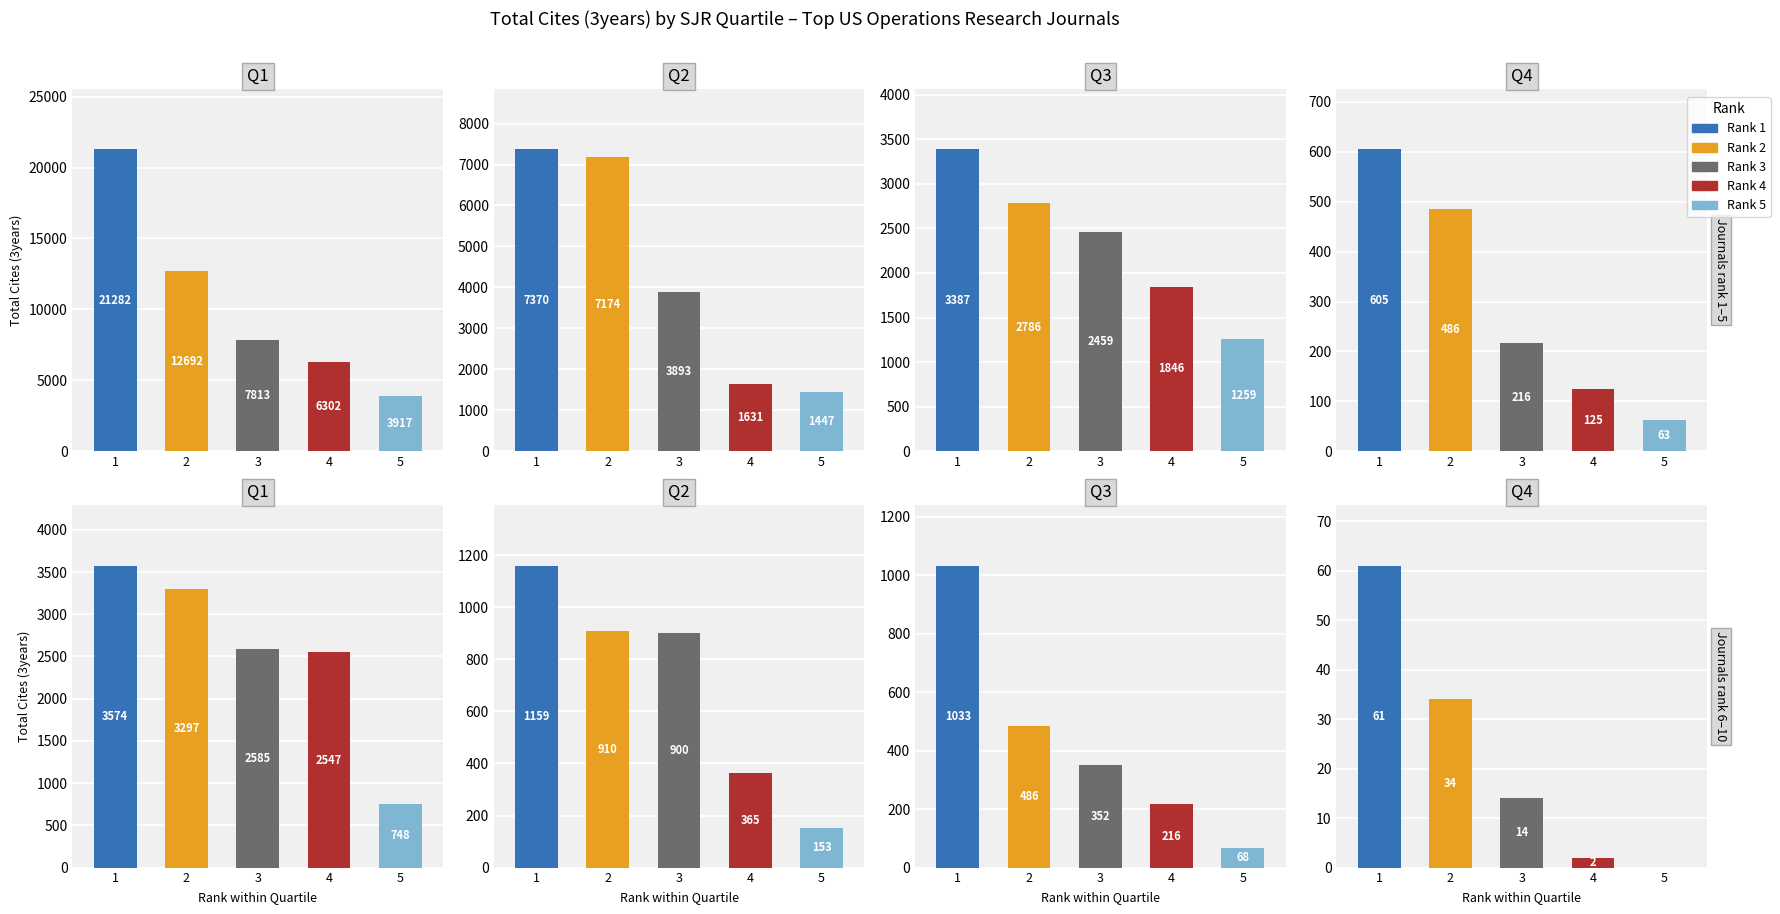

What is the maximum value for Q4?

605